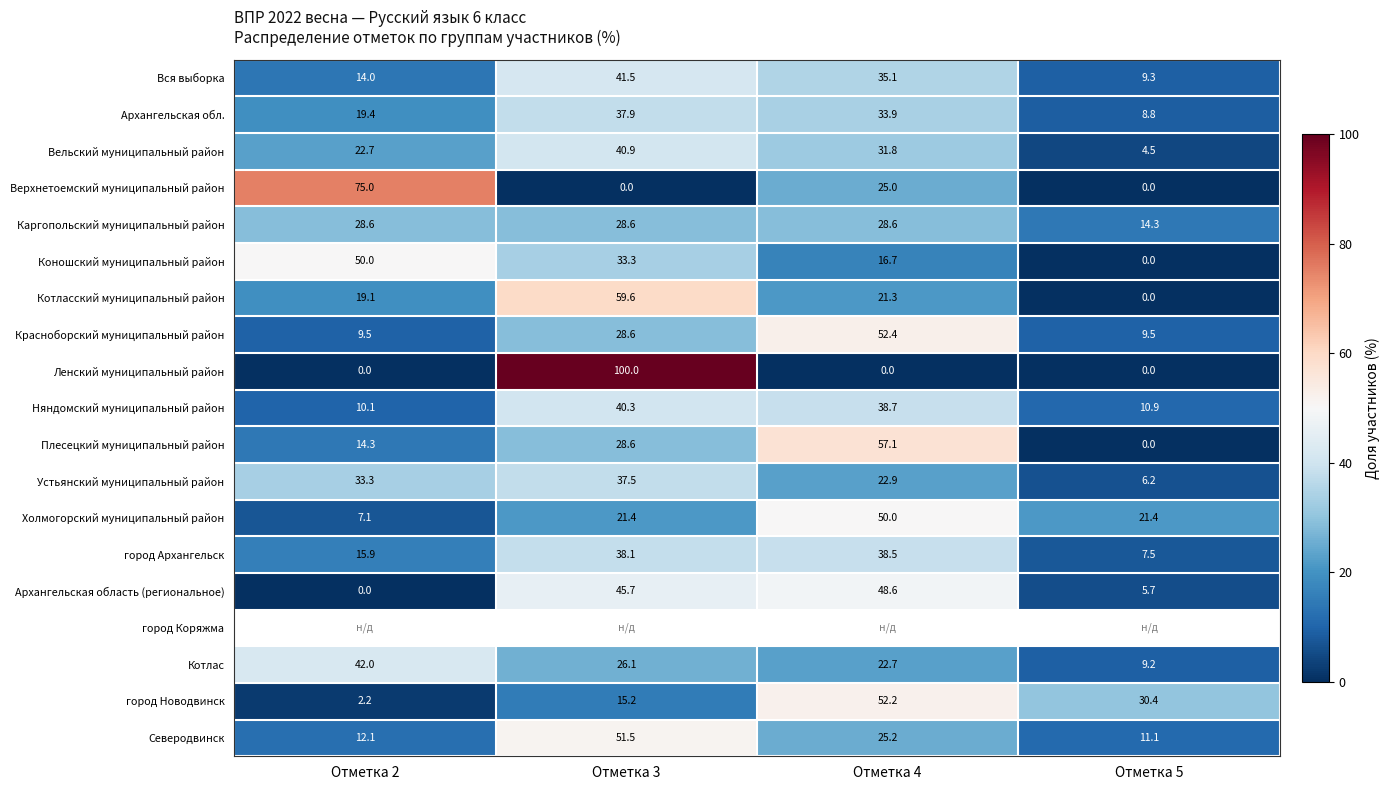

What is the spread (max minus min) of values at Отметка 5?

30.4